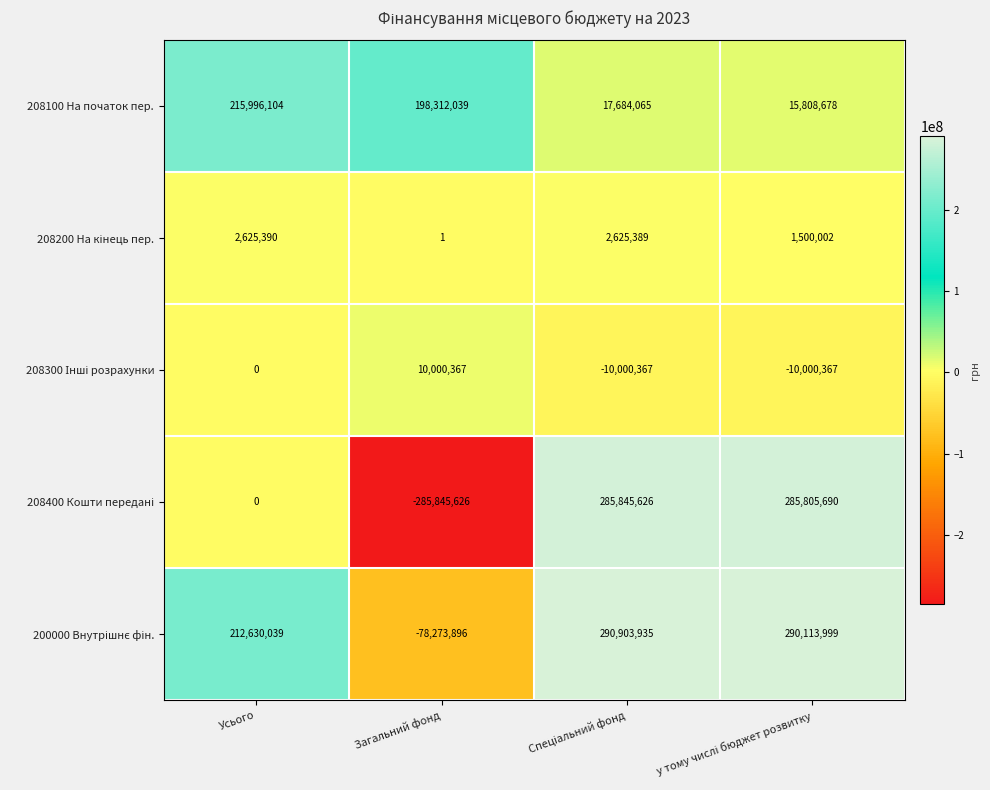

What is the difference between the maximum and minimum values in the 208100 На початок пер. series?

200187426